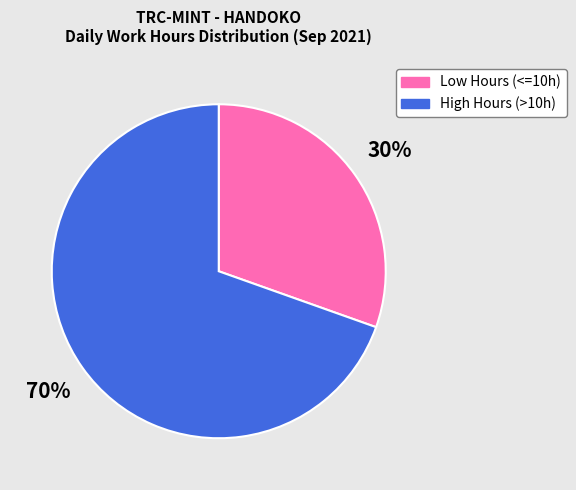

Approximately how many times larger is the value at Low Hours (<=10h) compared to High Hours (>10h)?

0.4